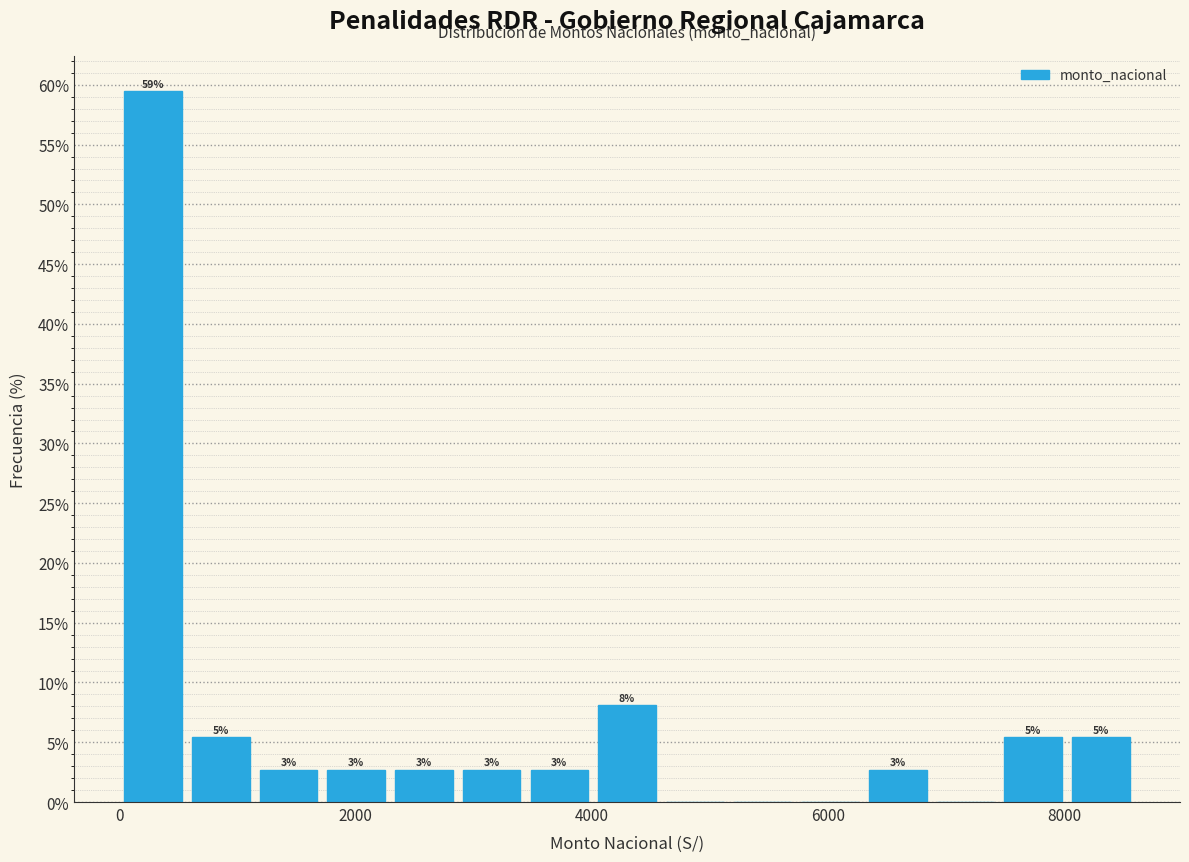

Around what value on the x-axis is the tallest bar? Give the approximate position of its centre, as read against the axis.

200